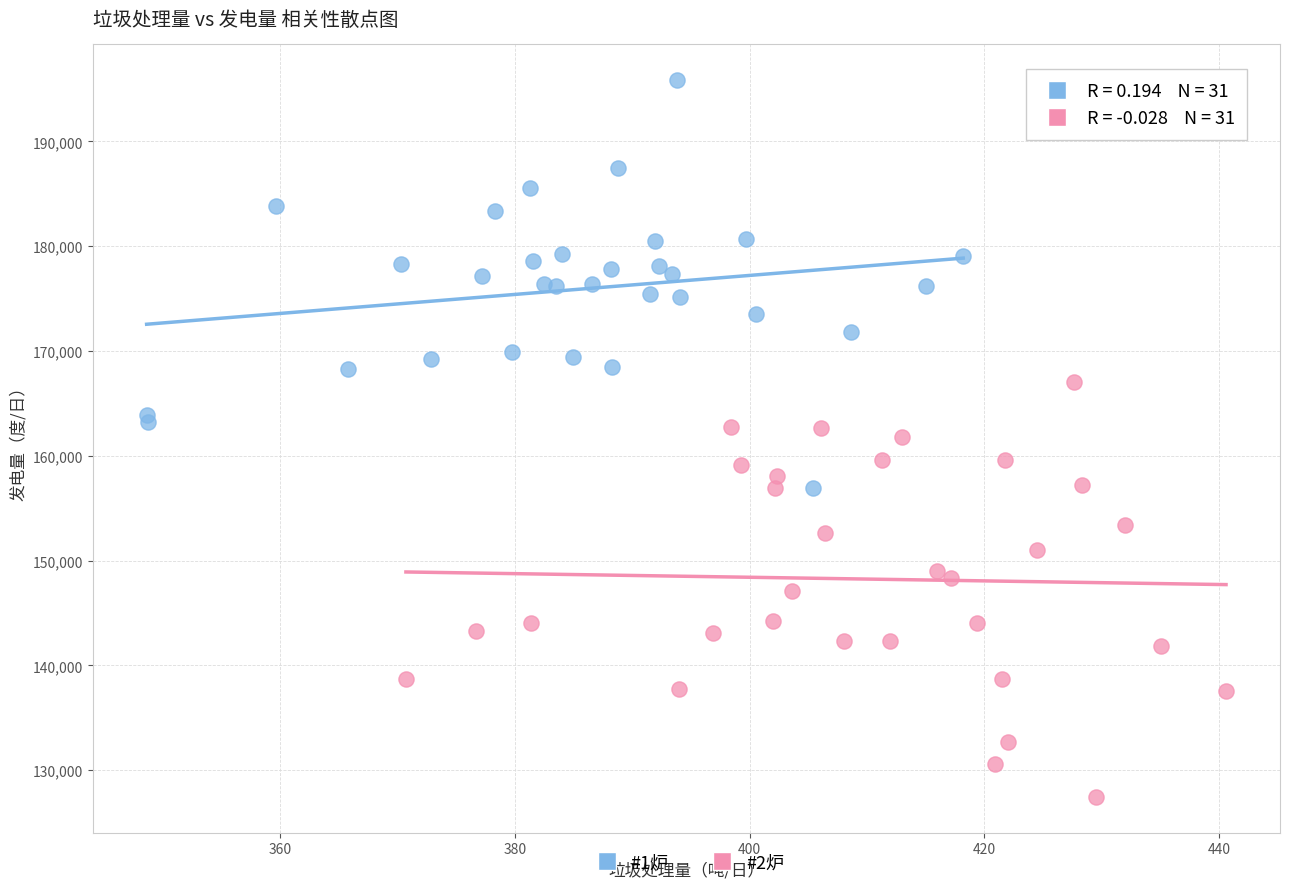

Which series reaches the maximum Y coordinate?

#1炉